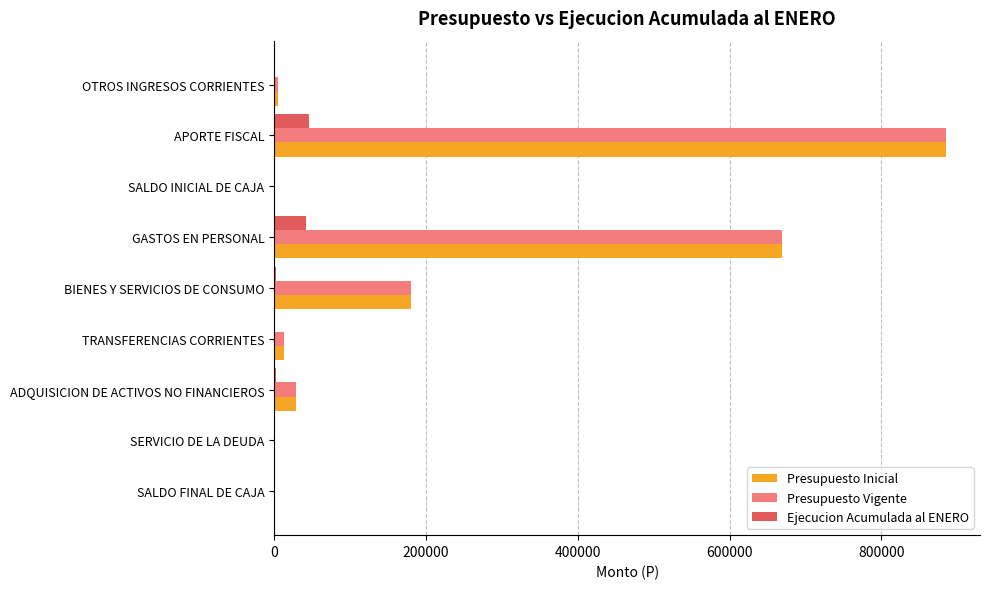

How many categories are shown in the chart?

9